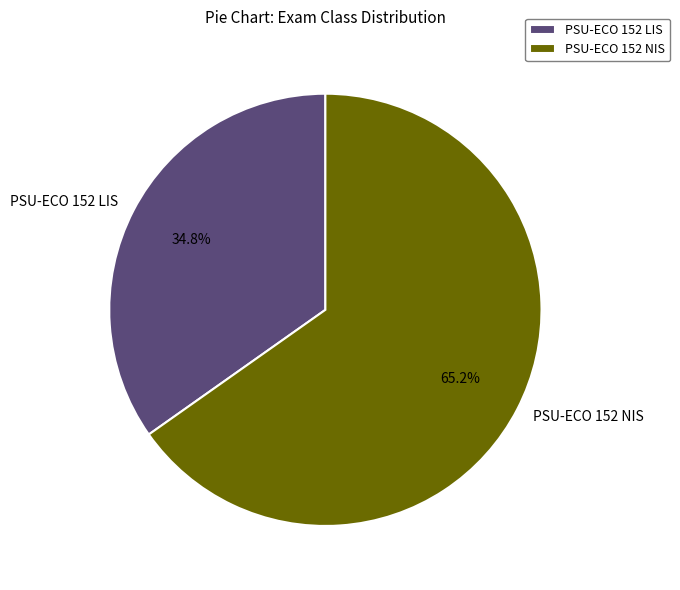

The PSU-ECO 152 NIS slice represents 65% of the pie. True or false?

True